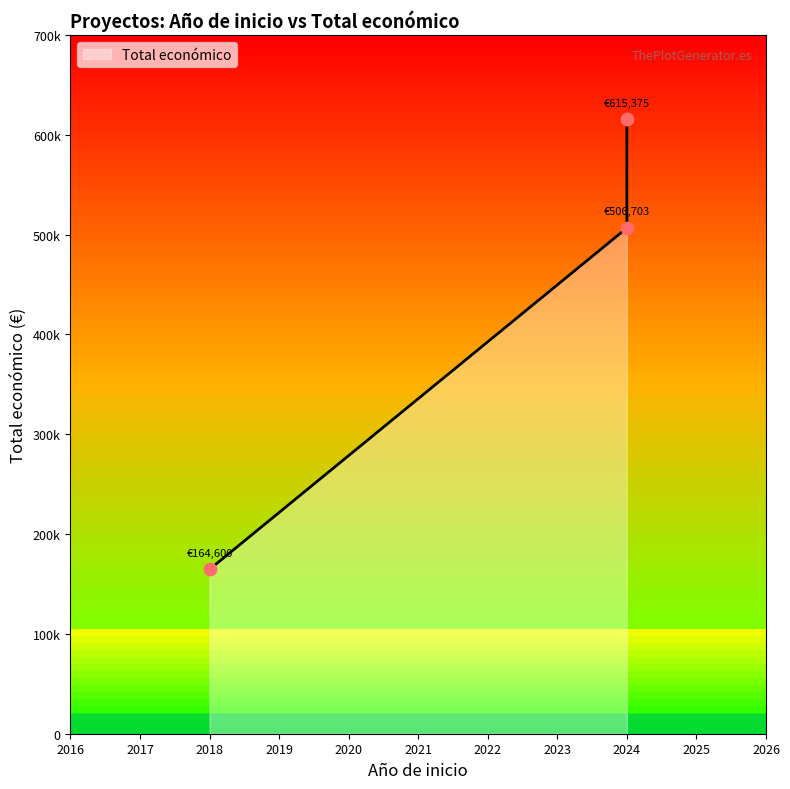

Between 2018 and 2024, which is larger?

2024